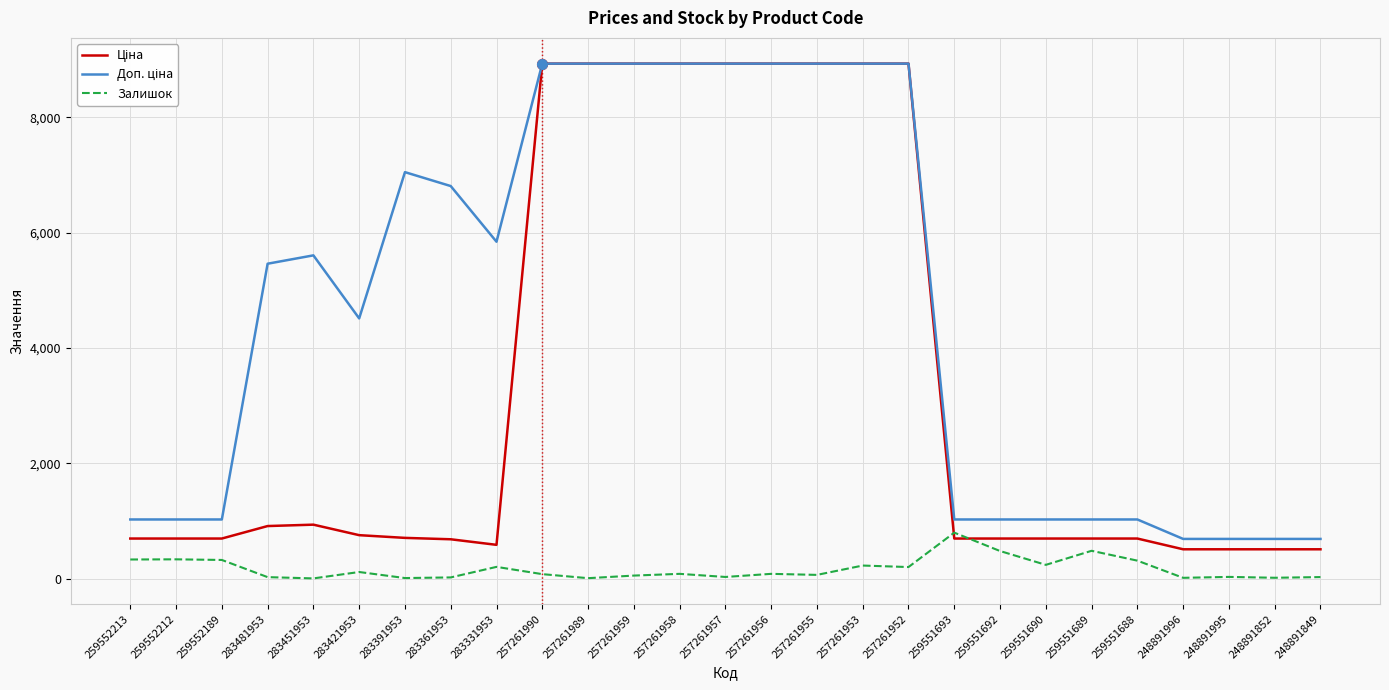

How many interior local valleys does the Залишок series have?

9